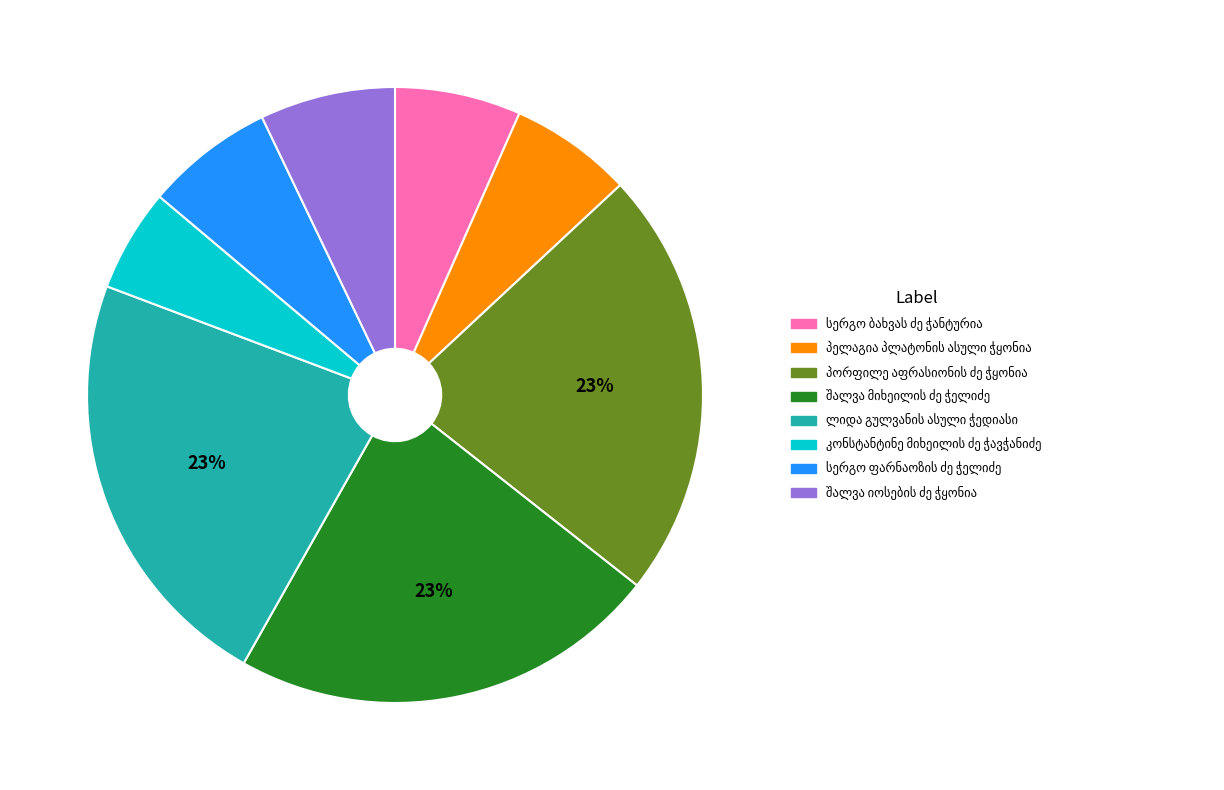

To the nearest percent, what is the average slice percentage?

12%